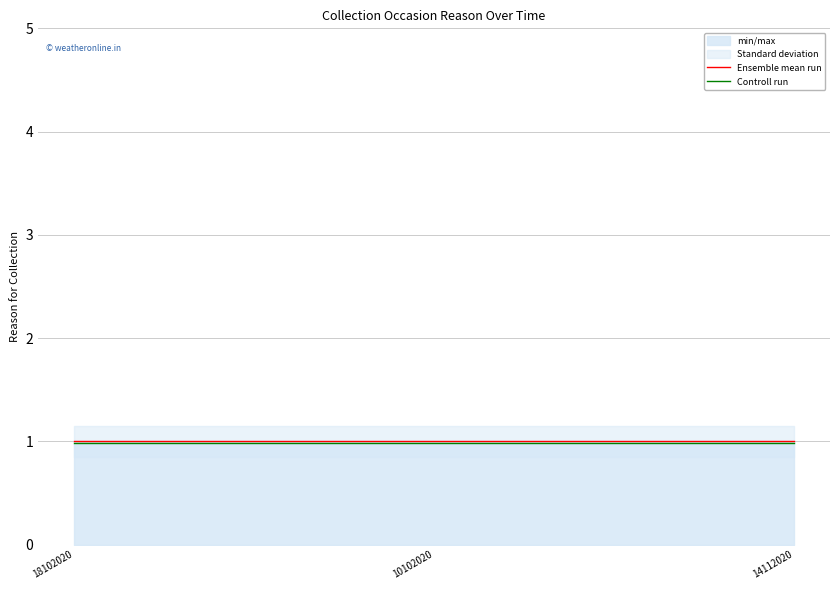

Reading left to right, transcribe all the data shown in this chart.

Ensemble mean run: 1.0	1.0	1.0
Controll run: 1.0	1.0	1.0